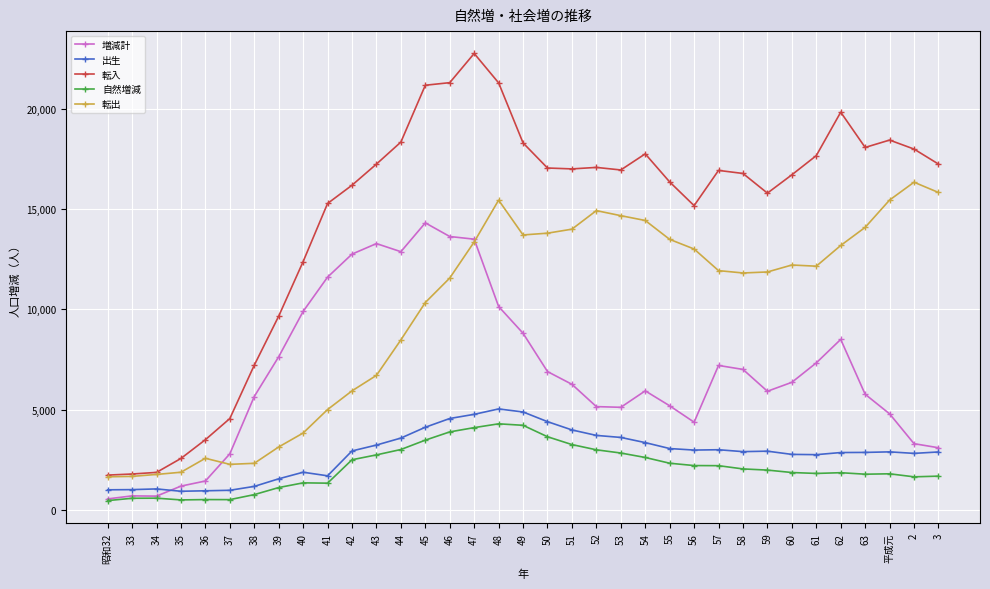

What position from the right is 44?

23